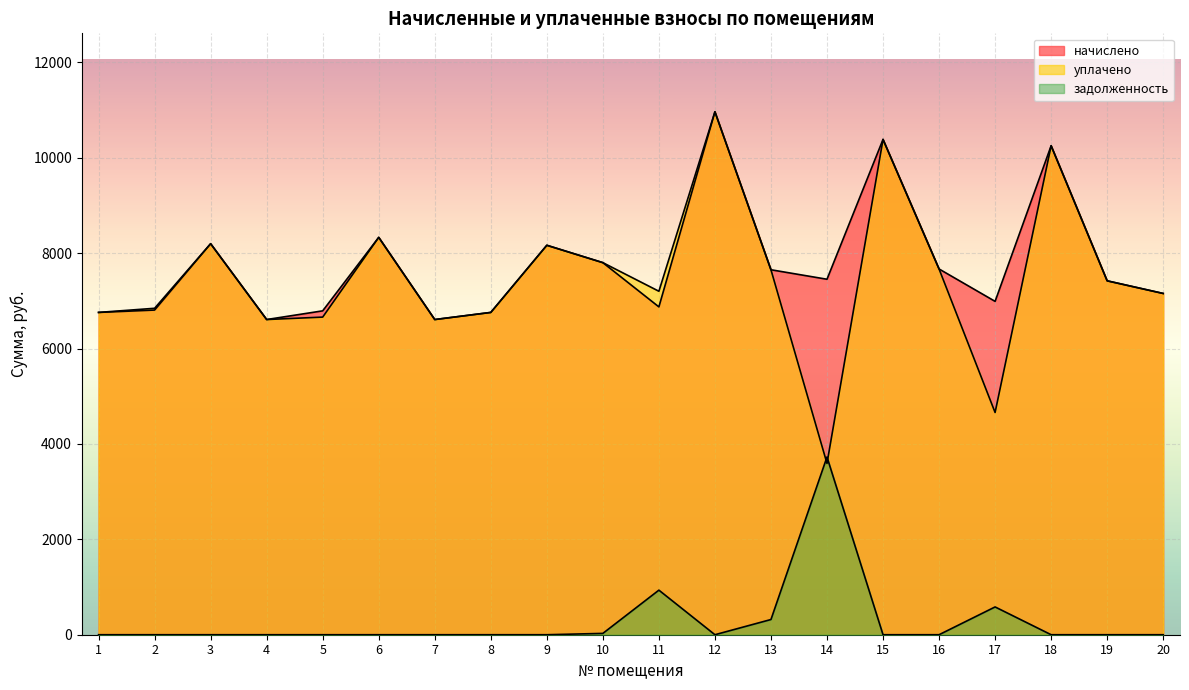

What is the sum of the уплачено values at 2 and 7?

13450.4